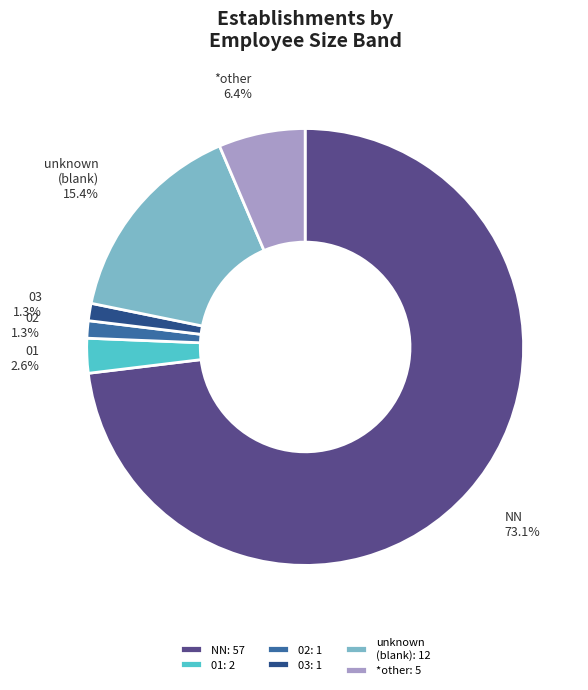

What is the largest slice in the pie chart?

NN: 57